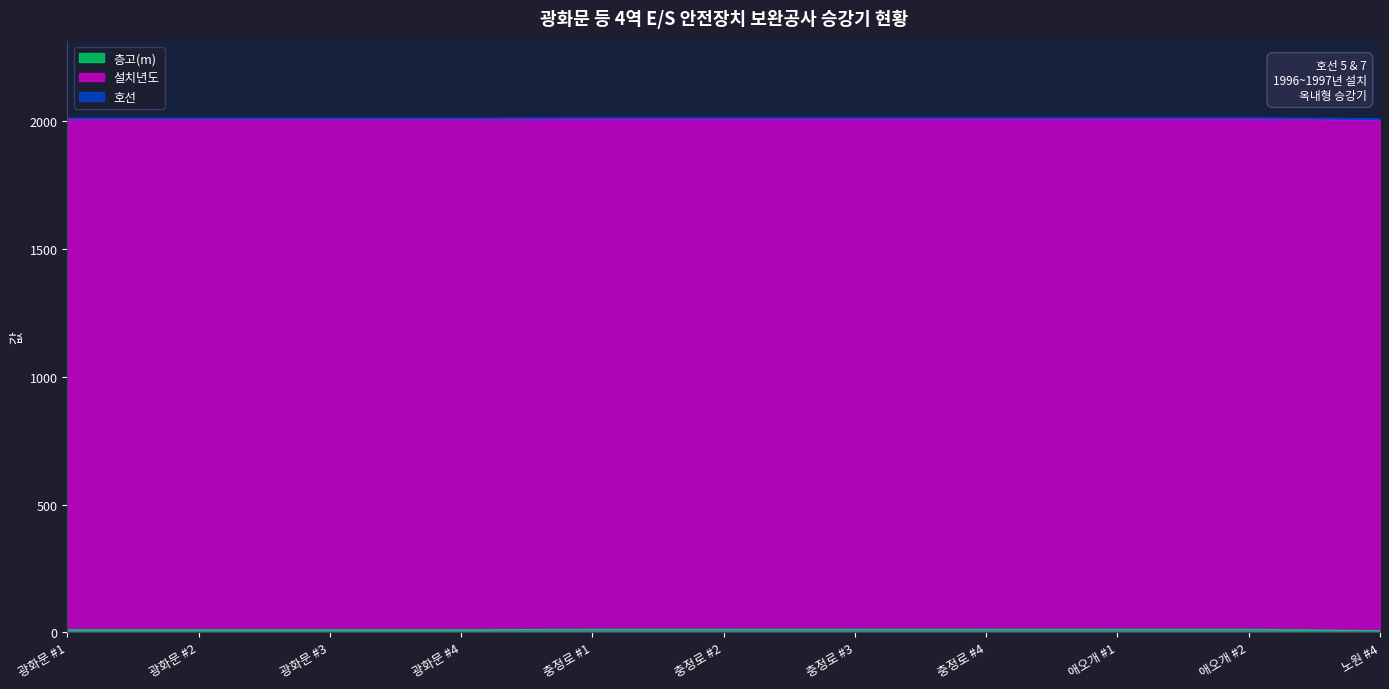

True or false: 호선 has a value of 1.2 at 광화문 #1.

False